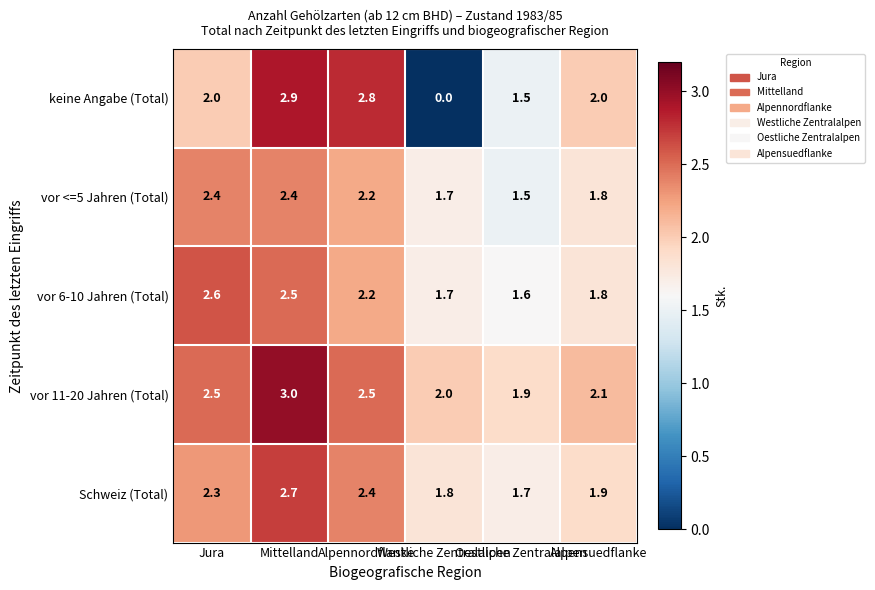

List the series in order of their peak value, lowest first.

vor <=5 Jahren (Total), vor 6-10 Jahren (Total), Schweiz (Total), keine Angabe (Total), vor 11-20 Jahren (Total)